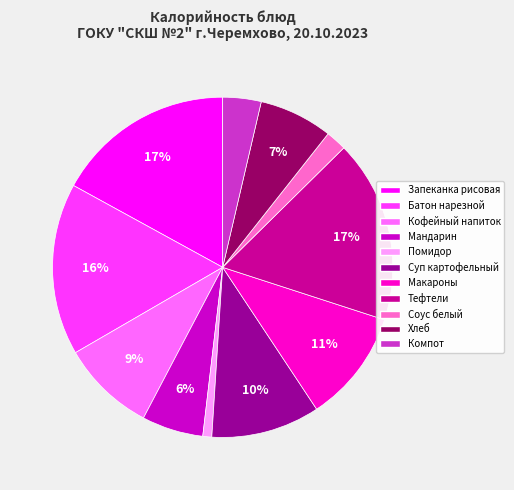

To the nearest percent, what is the average slice percentage?

9%